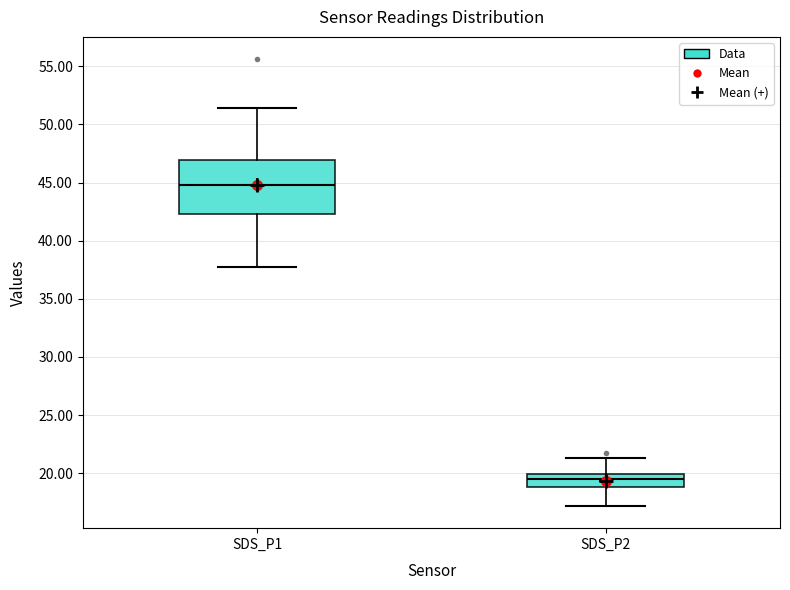

Reading left to right, transcribe this box plot: for each box, give where its median line is, the range the box spans, and where its two whiskers end, as read against the y-axis. The values are not printed on the chart, so give them approximately, as read against the axis.

SDS_P1: median 45.0, box 42.5 to 47.0, whiskers 37.5 to 51.5
SDS_P2: median 19.5, box 19.0 to 20.0, whiskers 17.0 to 21.5